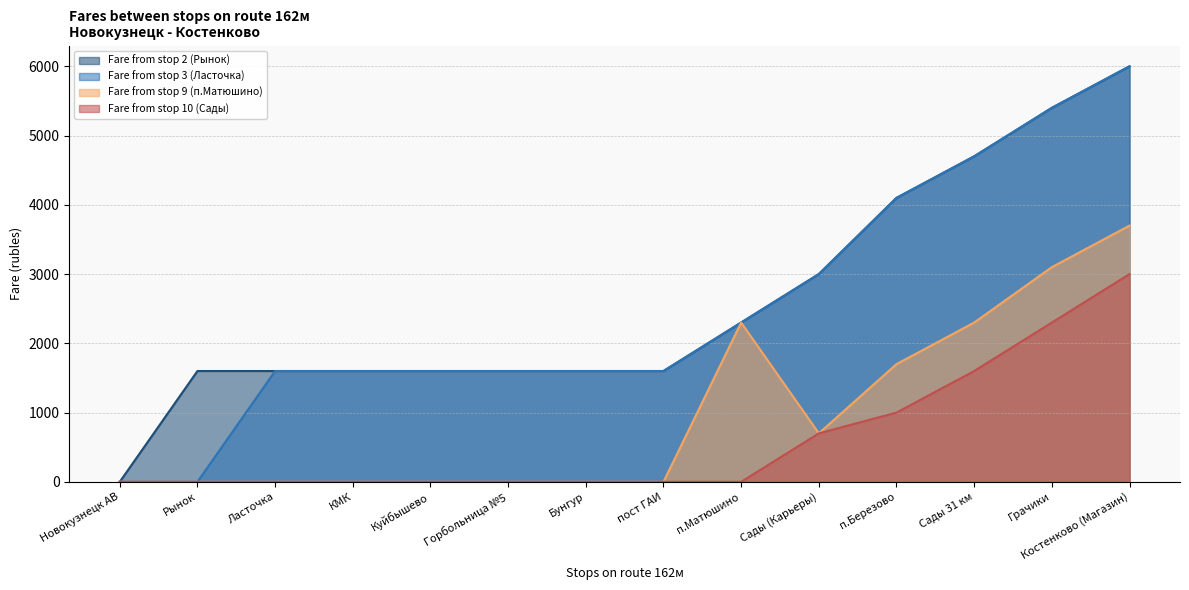

The Fare from stop 9 (п.Матюшино) series shows 1700 at п.Березово. True or false?

True